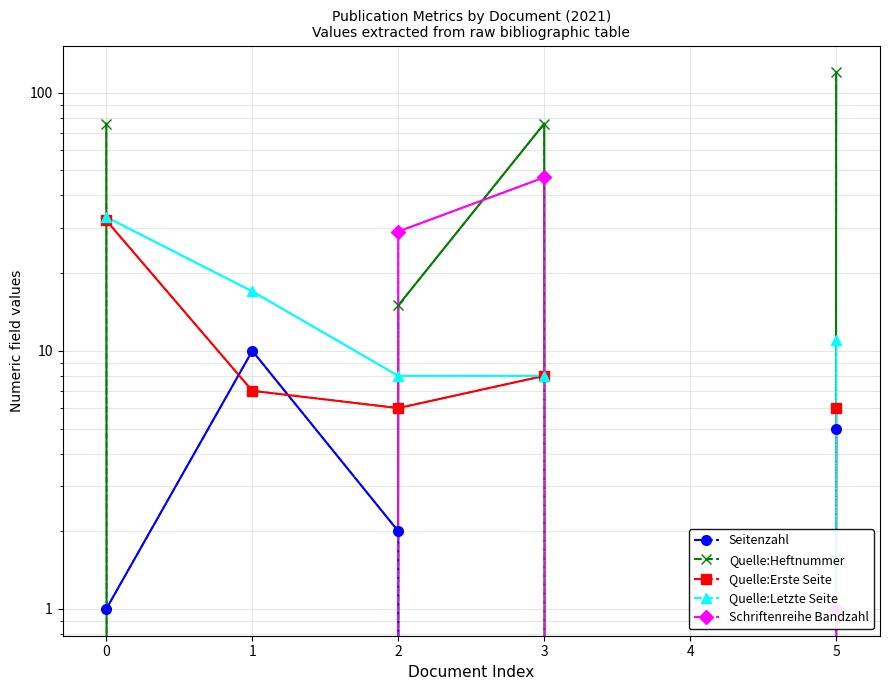

Does the chart have visible grid lines?

Yes